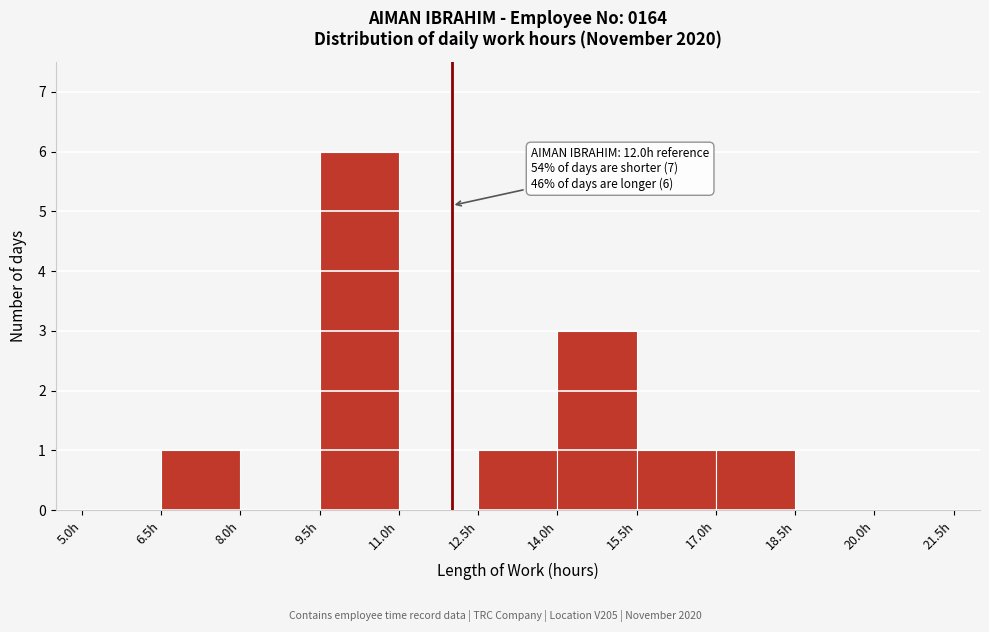

Over which range of the x-axis is the bar tallest?

9.5 to 11.0